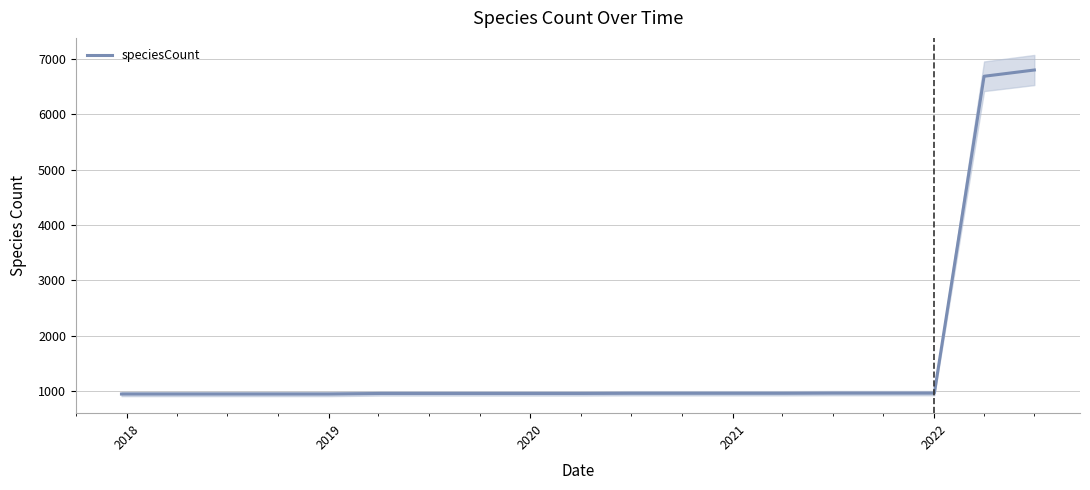

What is the highest value of the speciesCount series?

6797